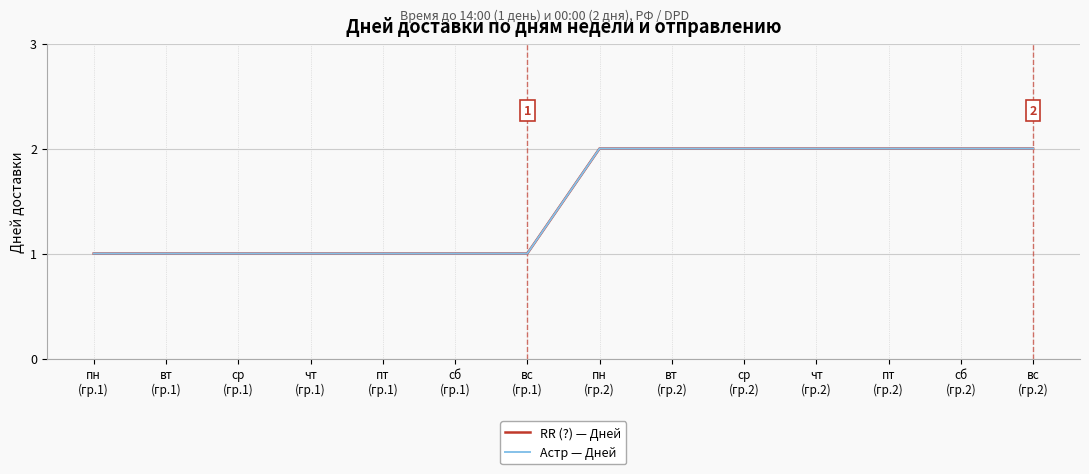

Reading left to right, transcribe all the data shown in this chart.

RR (?) — Дней: 1	1	1	1	1	1	1	2	2	2	2	2	2	2
Астр — Дней: 1	1	1	1	1	1	1	2	2	2	2	2	2	2